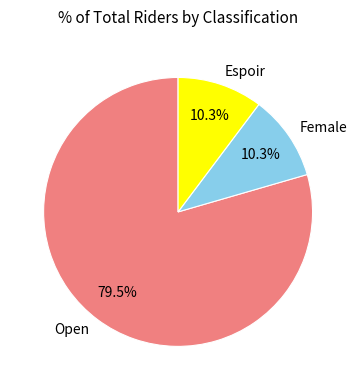

Which slice is the largest?

Open